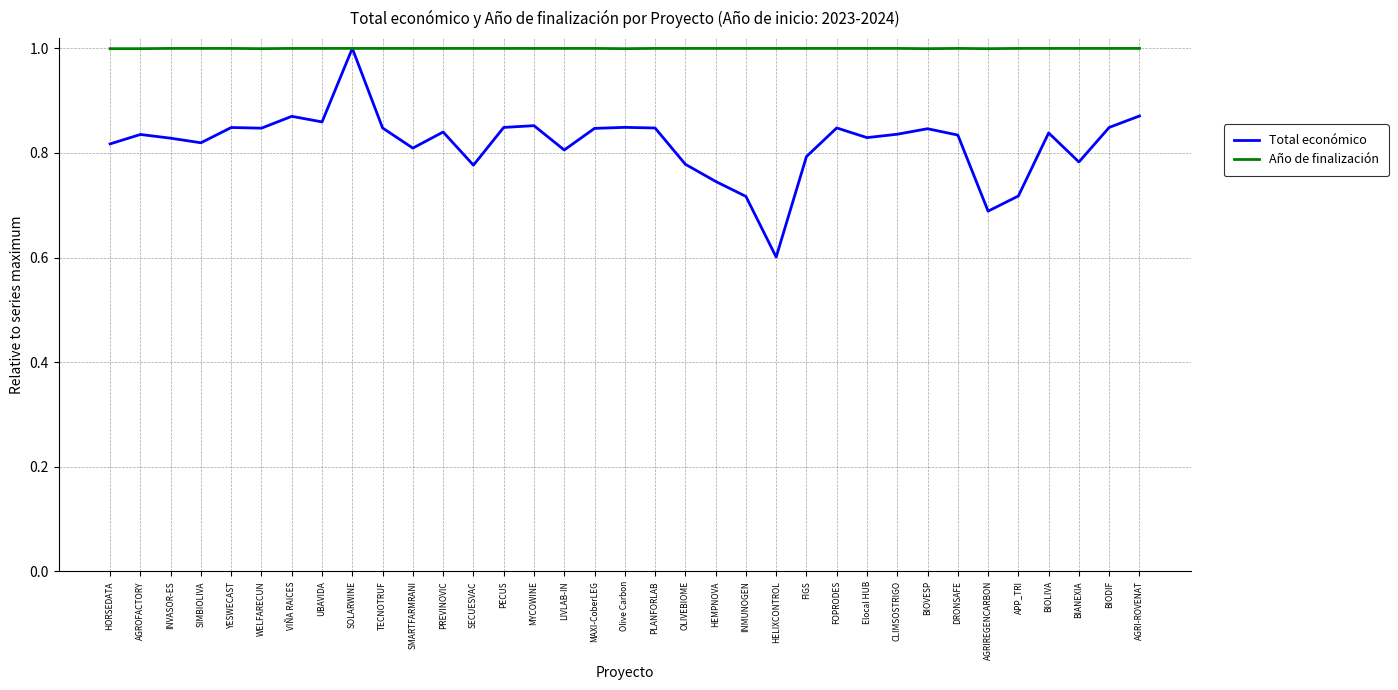

What position from the right is WELFARECUN?

30